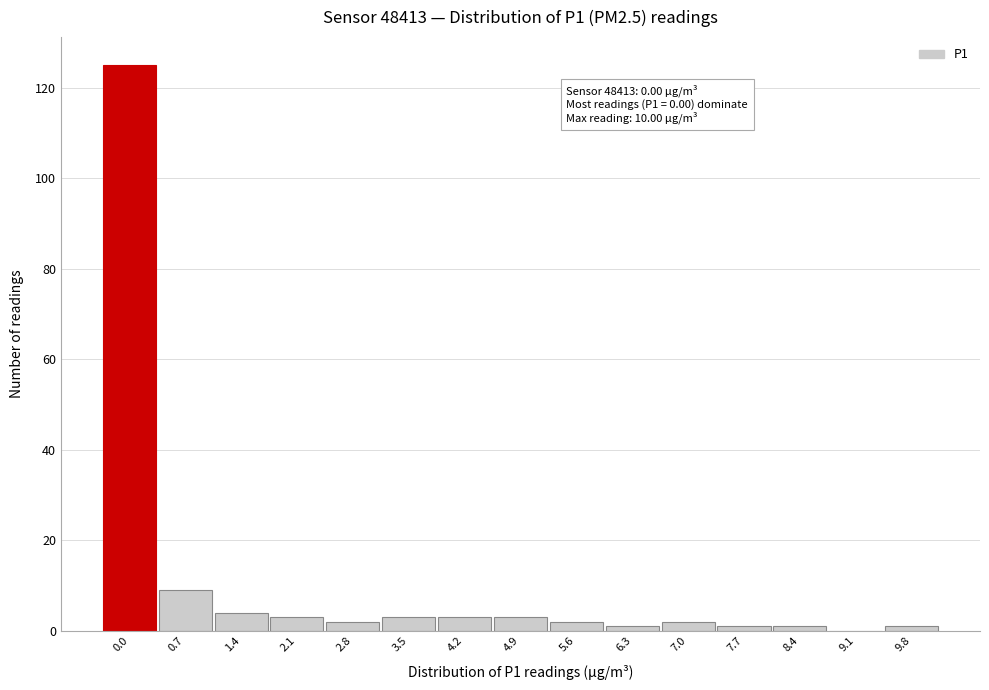

Reading left to right, list all the values displayed in this chart.

0.0=125	0.7=9	1.4=4	2.1=3	2.8=2	3.5=3	4.2=3	4.9=3	5.6=2	6.3=1	7.0=2	7.7=1	8.4=1	9.1=0	9.8=1